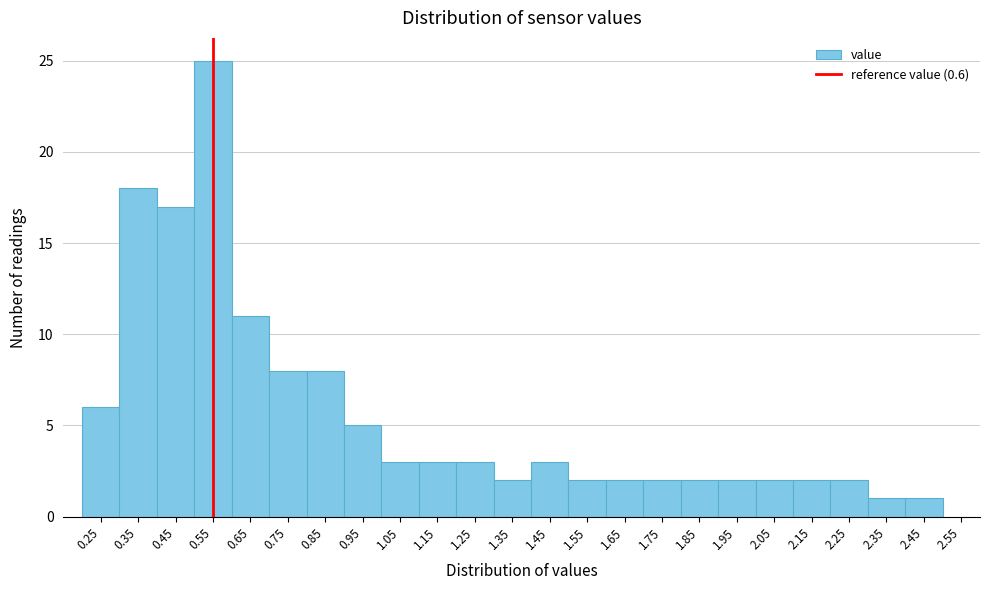

Reading left to right, extract all data points from this chart.

0.25=6	0.35=18	0.45=17	0.55=25	0.65=11	0.75=8	0.85=8	0.95=5	1.05=3	1.15=3	1.25=3	1.35=2	1.45=3	1.55=2	1.65=2	1.75=2	1.85=2	1.95=2	2.05=2	2.15=2	2.25=2	2.35=1	2.45=1